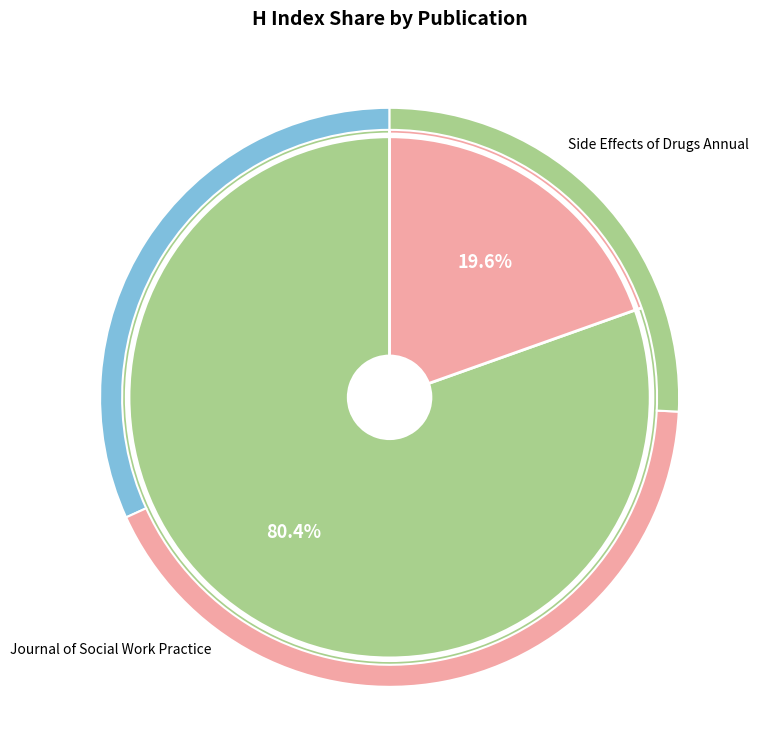

How much of the chart is everything except Journal of Social Work Practice?

19.6%